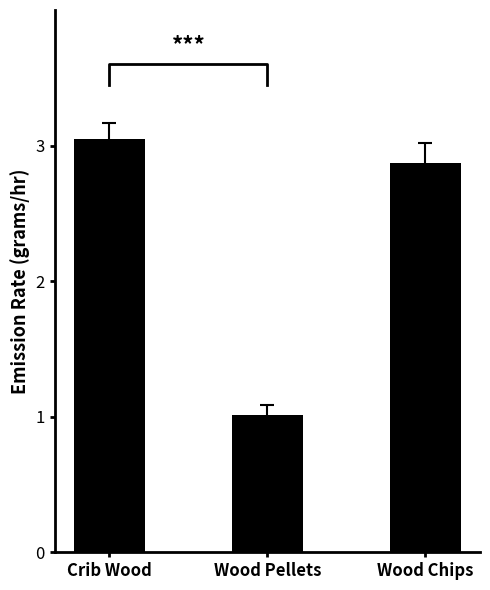

What is the label of the 3rd bar from the left?

Wood Chips